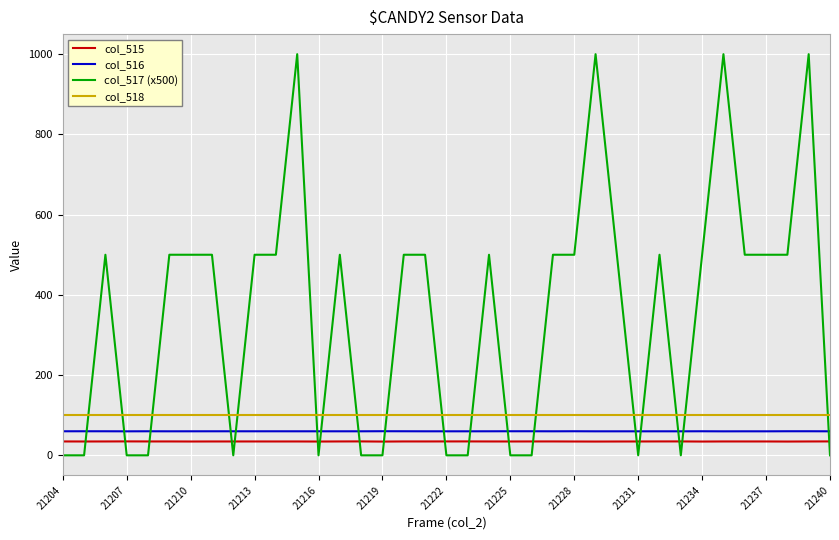

True or false: col_515 and col_518 cross at least once.

False